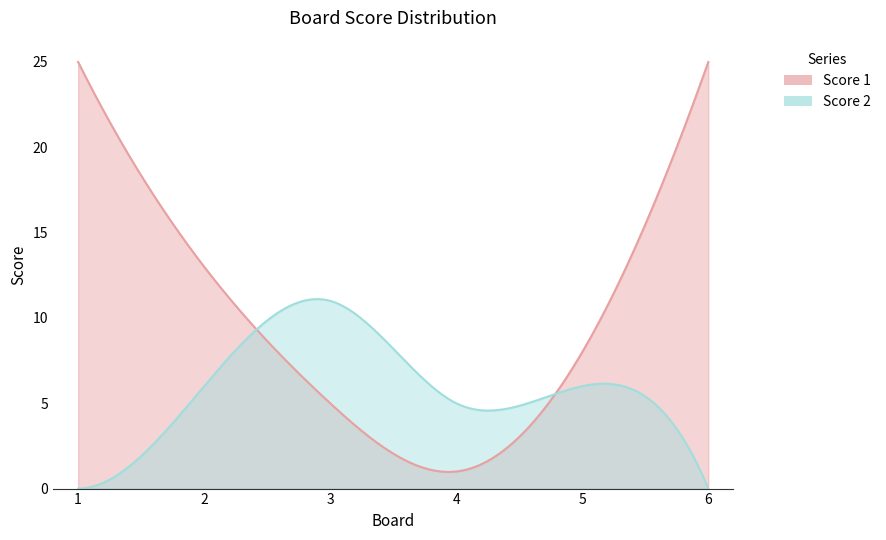

What is the average value of the Score 2 series?

5